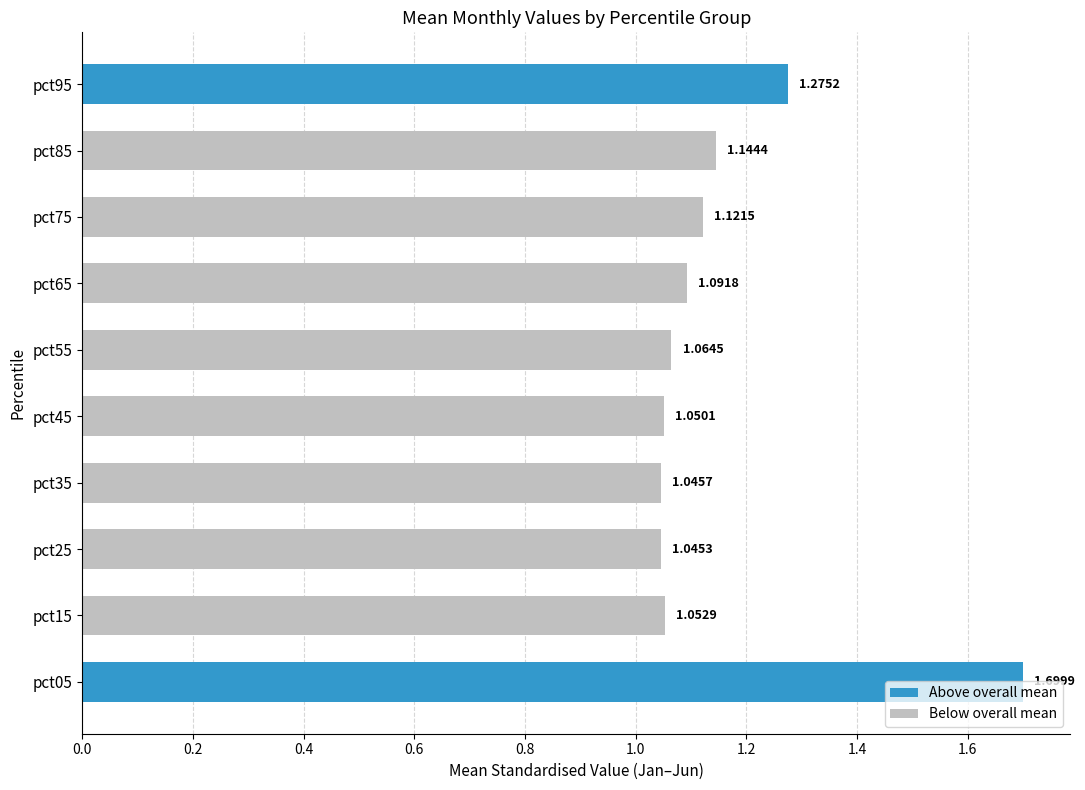

List the labels in order of value, largest first.

pct05, pct95, pct85, pct75, pct65, pct55, pct15, pct45, pct35, pct25